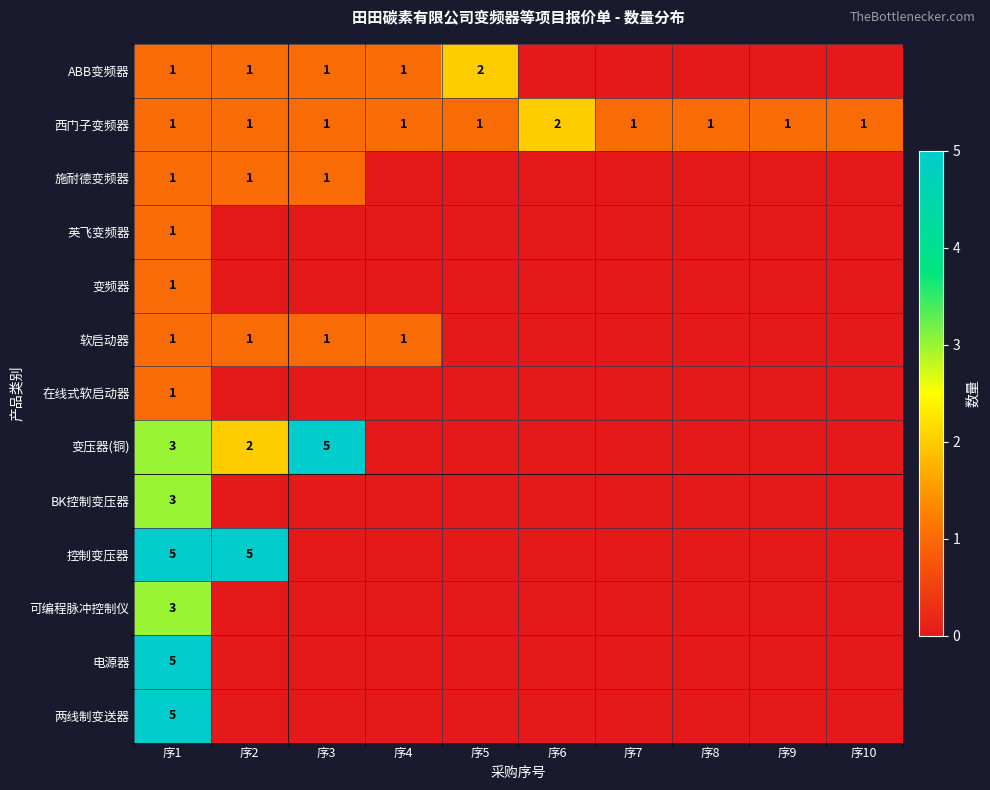

The value of 软启动器 at 序1 is 1. True or false?

True